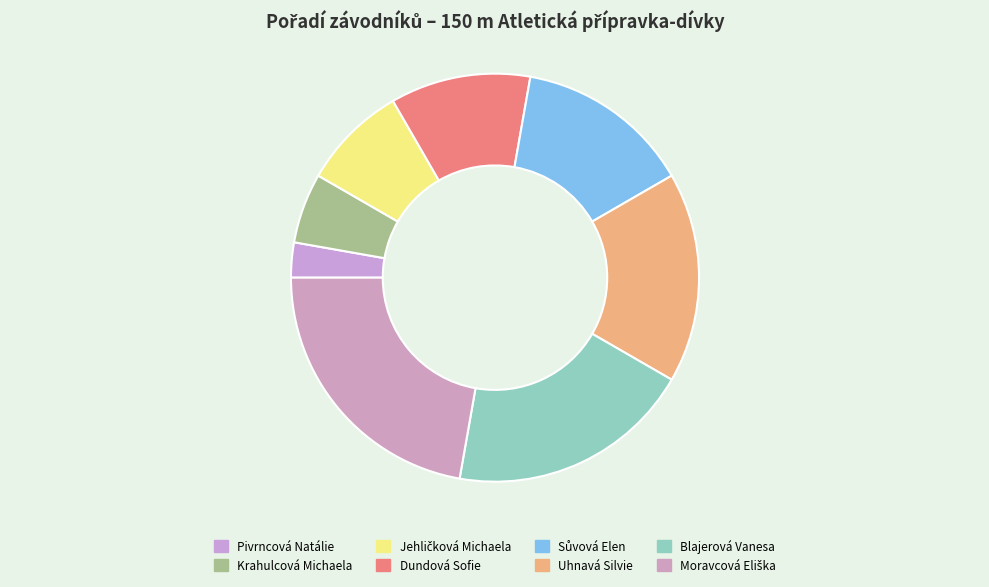

Does Moravcová Eliška represent more than half of the total?

No